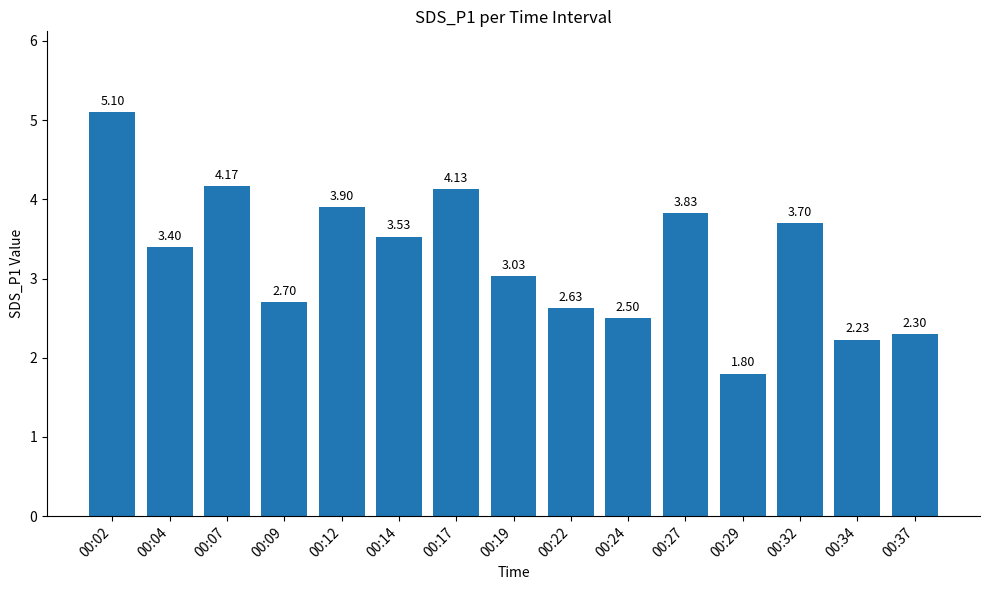

How many data points are less than 3?

6